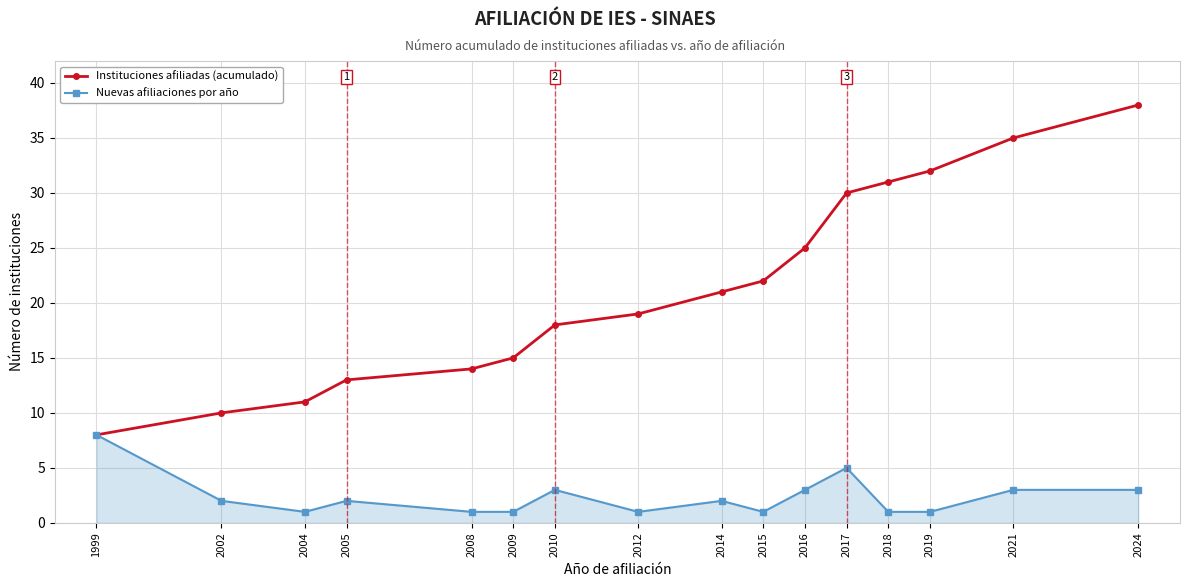

What are all the series names shown in the legend?

Instituciones afiliadas (acumulado), Nuevas afiliaciones por año